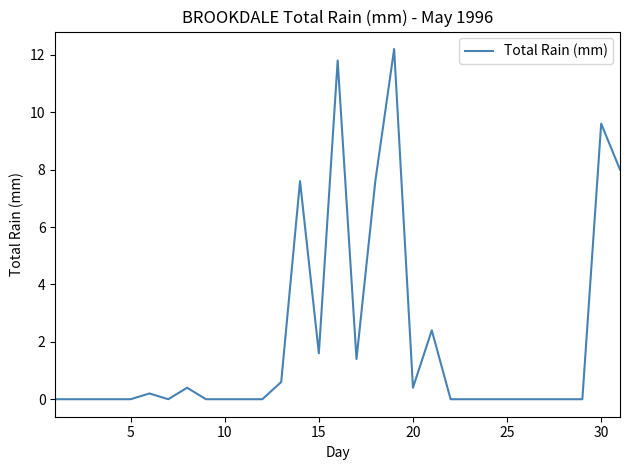

What is the difference between the maximum and minimum values?

12.2